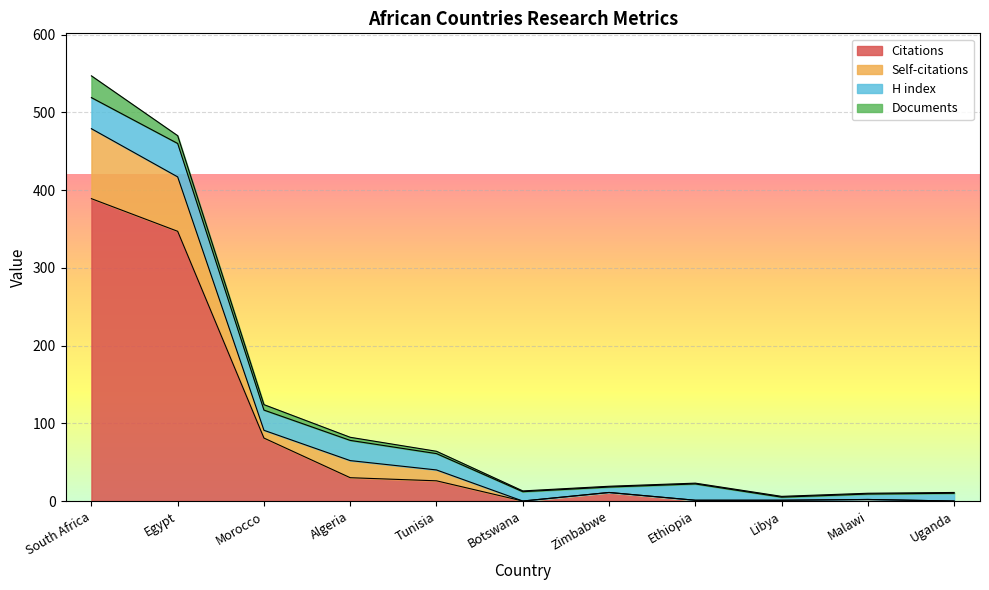

At which category is the sum across all series the highest?

South Africa